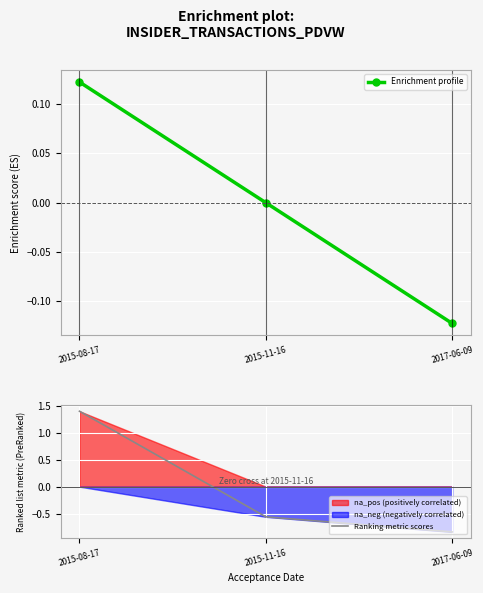

What position from the right is 2017-06-09?

1